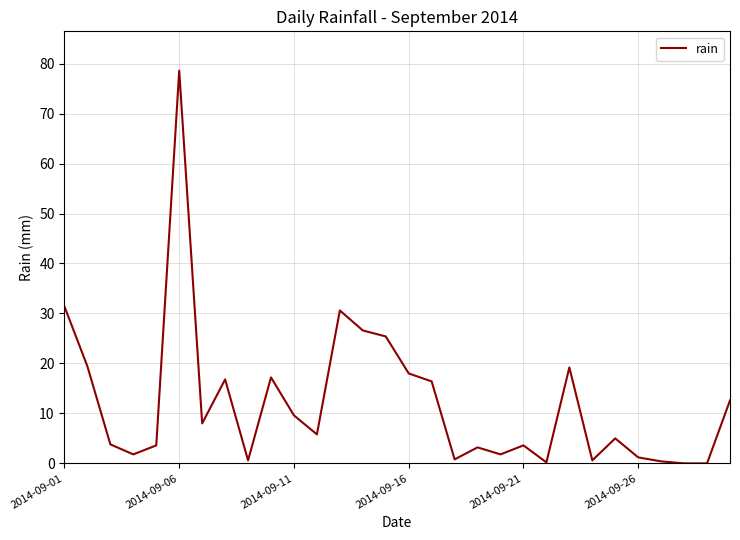

What is the difference between the maximum and minimum values?

78.6